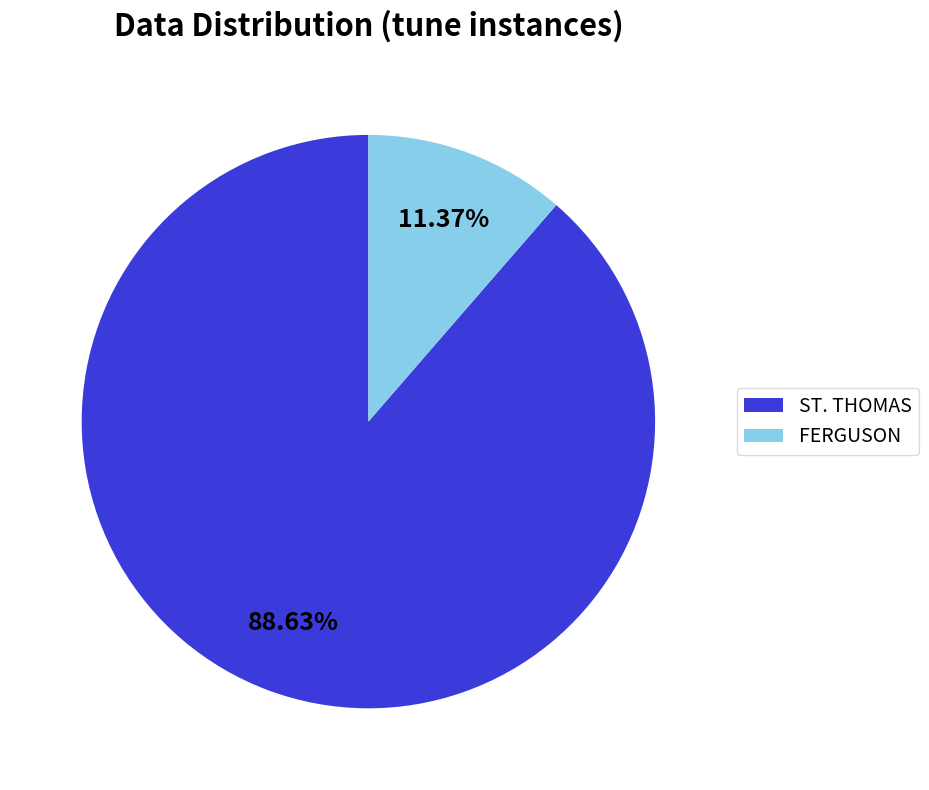

To the nearest percent, what is the average slice percentage?

50%